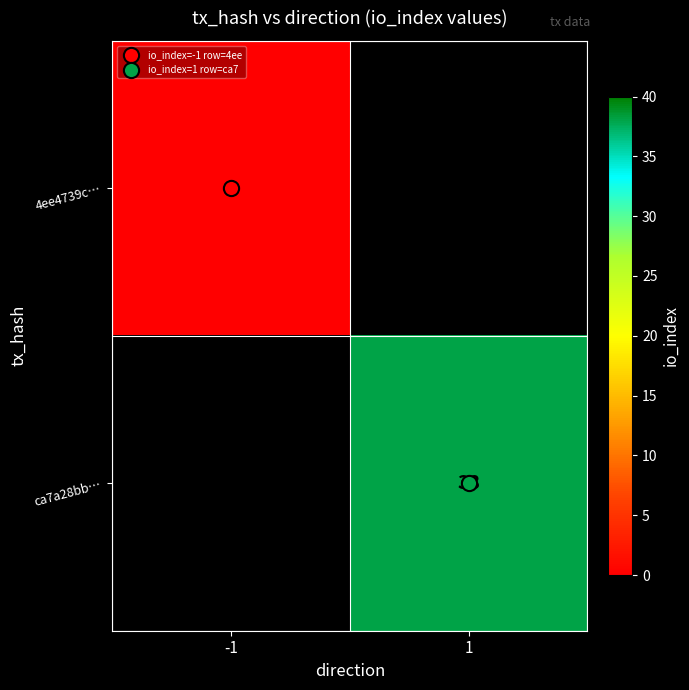

At which label does ca7a28bb… reach its minimum?

-1